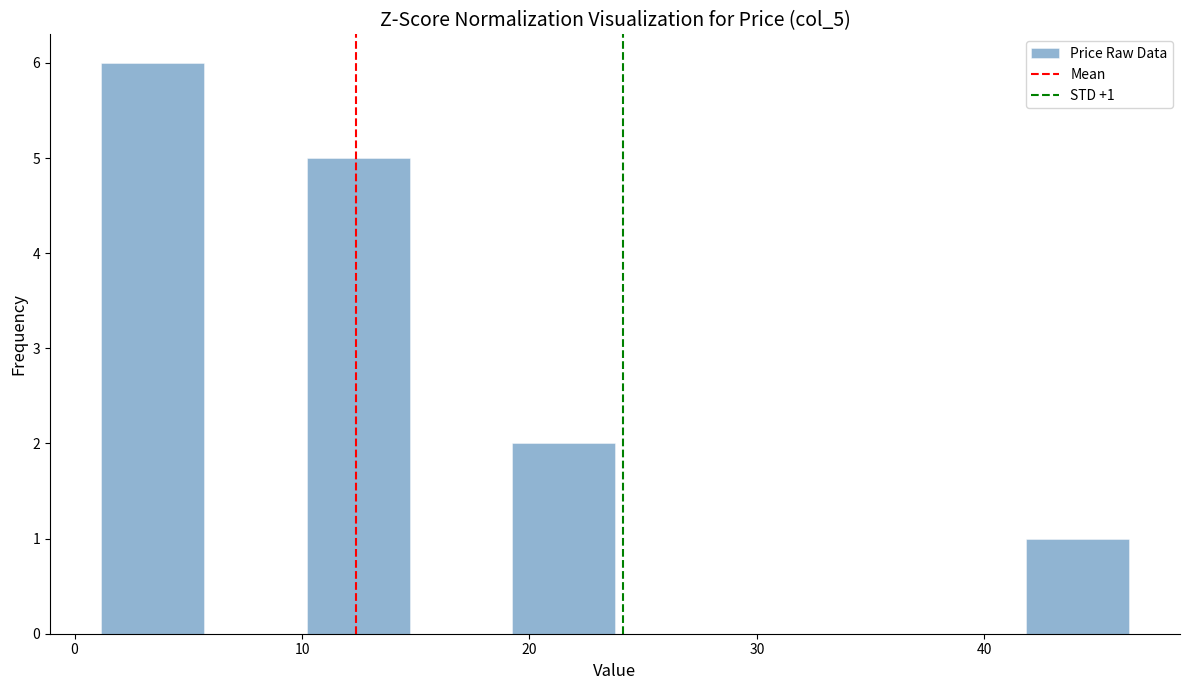

Which range on the x-axis has the tallest bar?

1 to 6